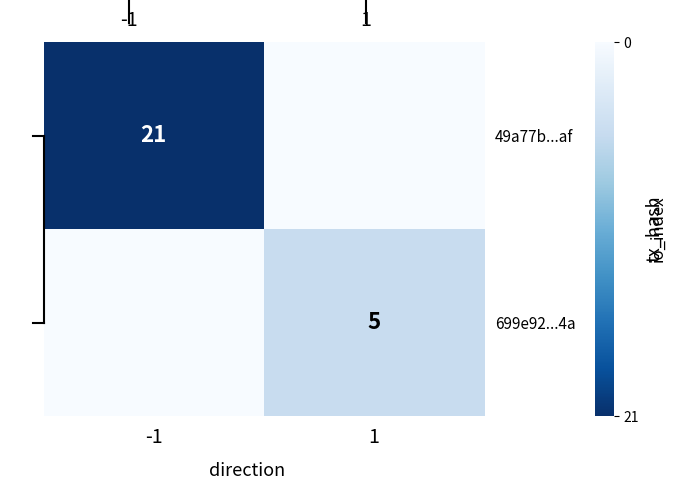

How many data points does each series have?

2